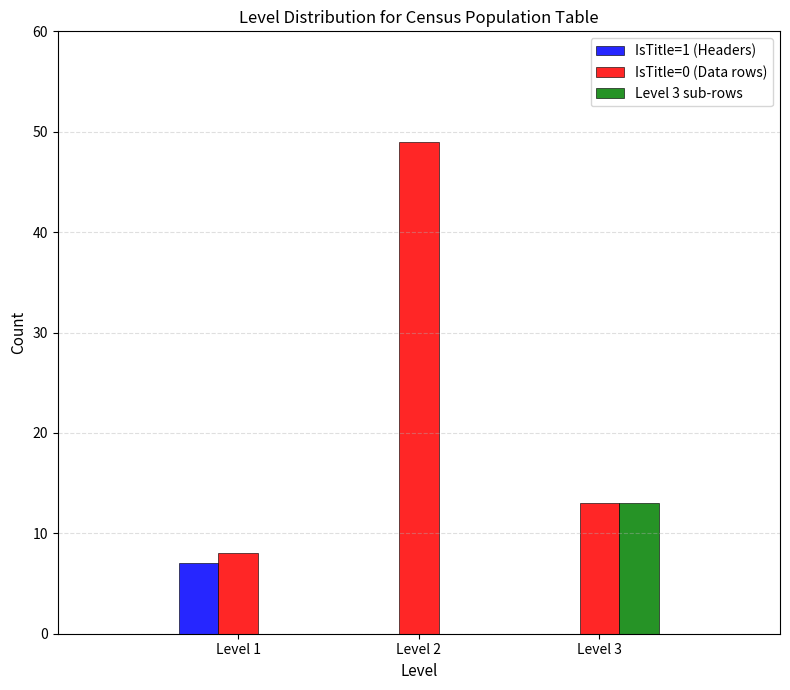

Reading left to right, transcribe all the data shown in this chart.

IsTitle=1 (Headers): Level 1=7	Level 2=0	Level 3=0
IsTitle=0 (Data rows): Level 1=8	Level 2=49	Level 3=13
Level 3 sub-rows: Level 1=0	Level 2=0	Level 3=13